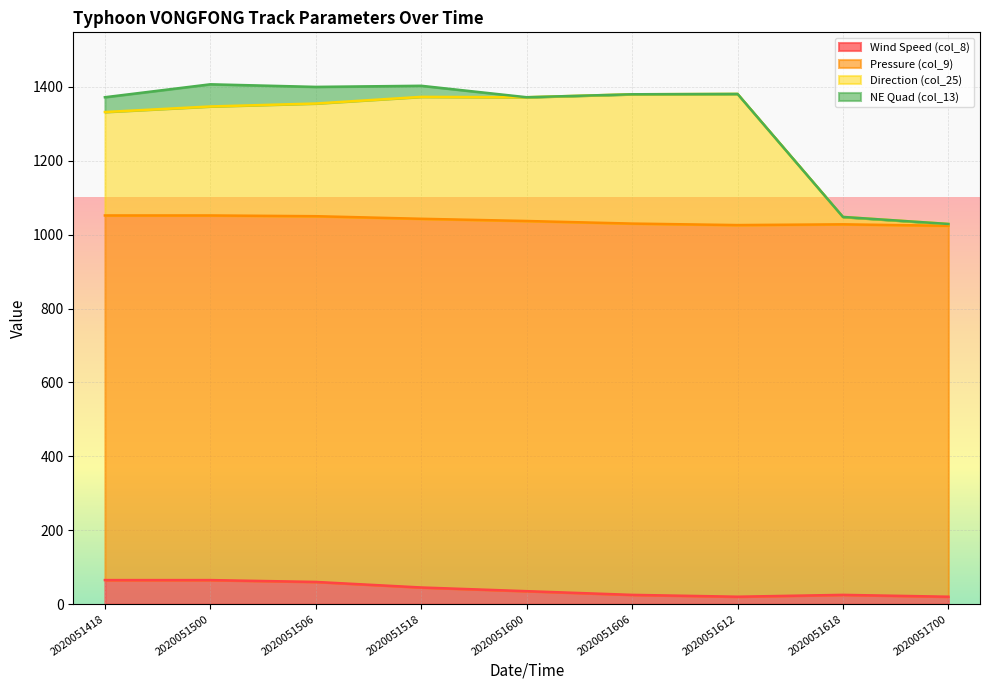

Does the chart display data point markers on the line(s)?

No